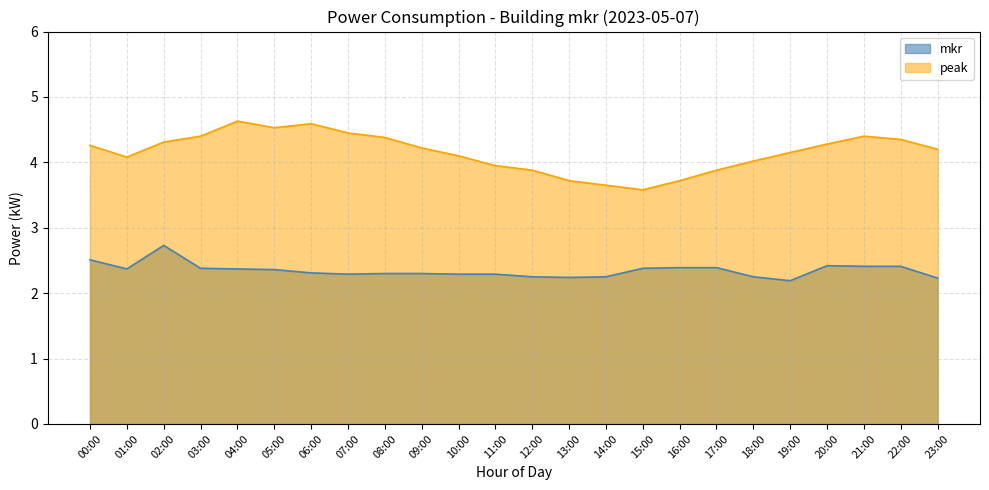

Where does the peak series first go above 4?

00:00